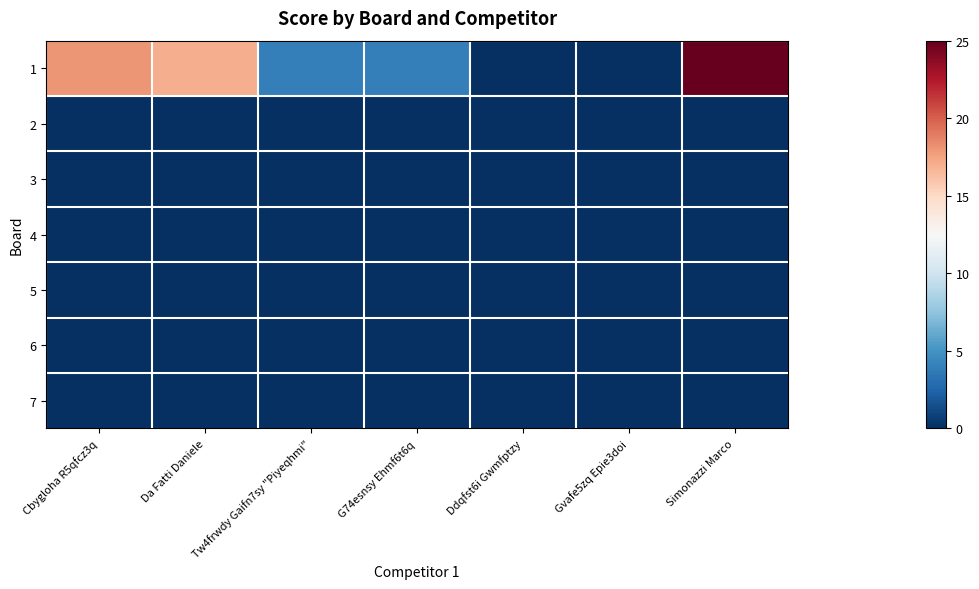

Which has a higher value, Cbygloha R5qfcz3q or Da Fatti Daniele?

Cbygloha R5qfcz3q